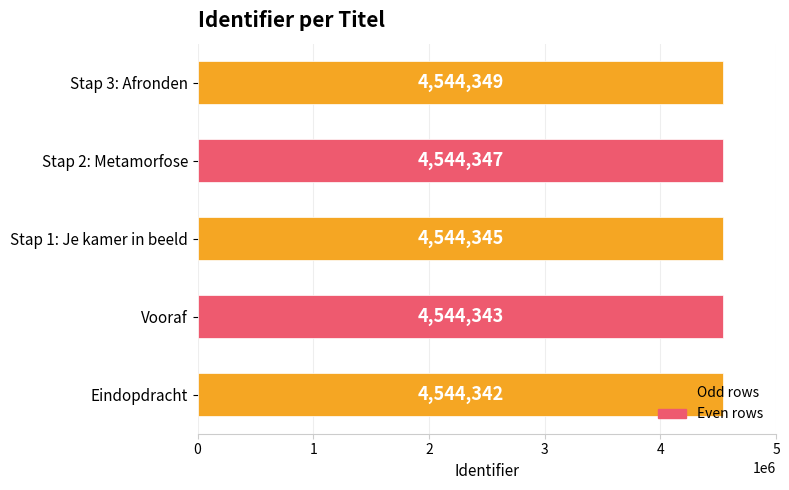

What is the maximum value shown in the chart?

4544349